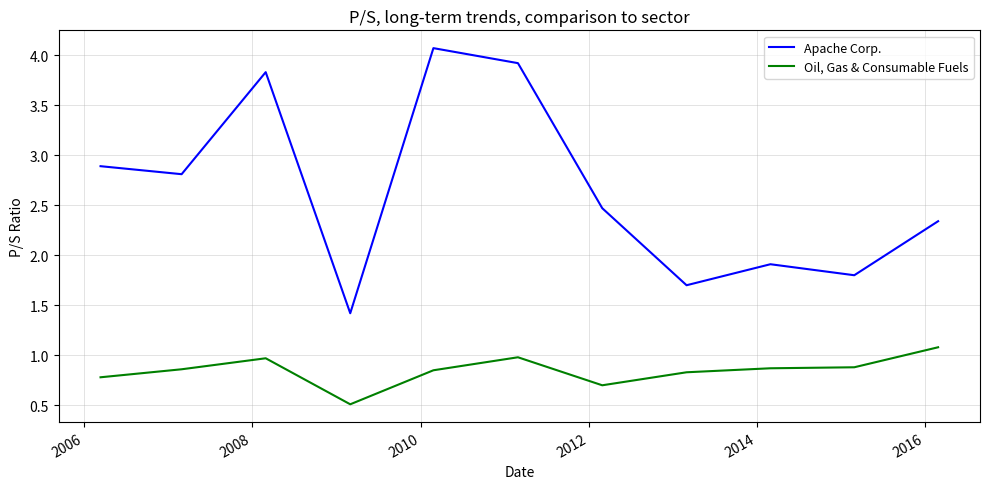

What is the lowest value of the Oil, Gas & Consumable Fuels series?

0.5